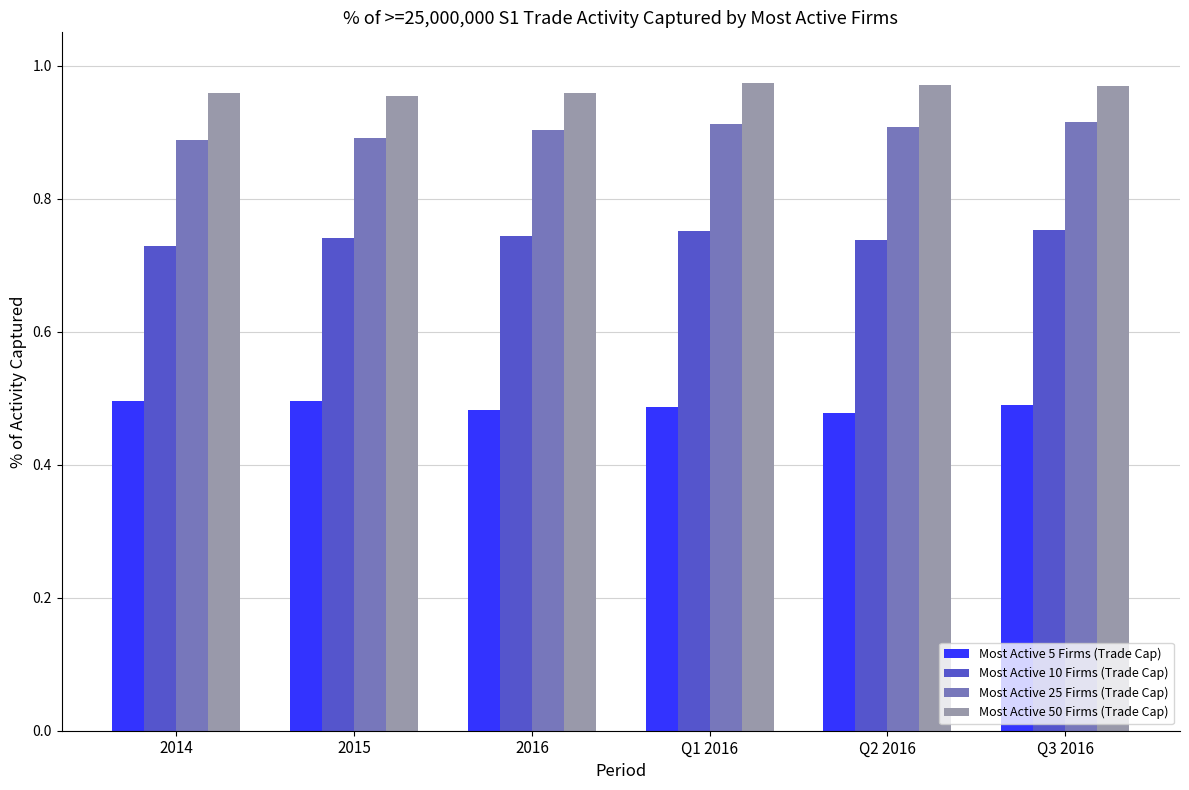

Is it true that Most Active 25 Firms (Trade Cap) equals 0.9 at 2015?

True